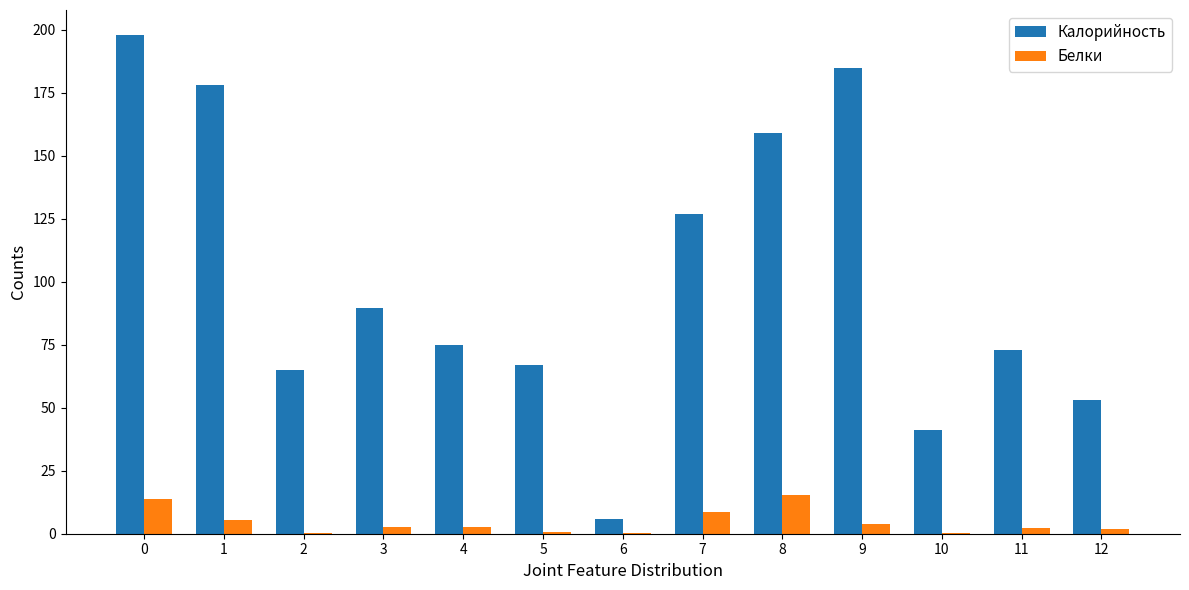

What is the total value across all series at 1?

183.4